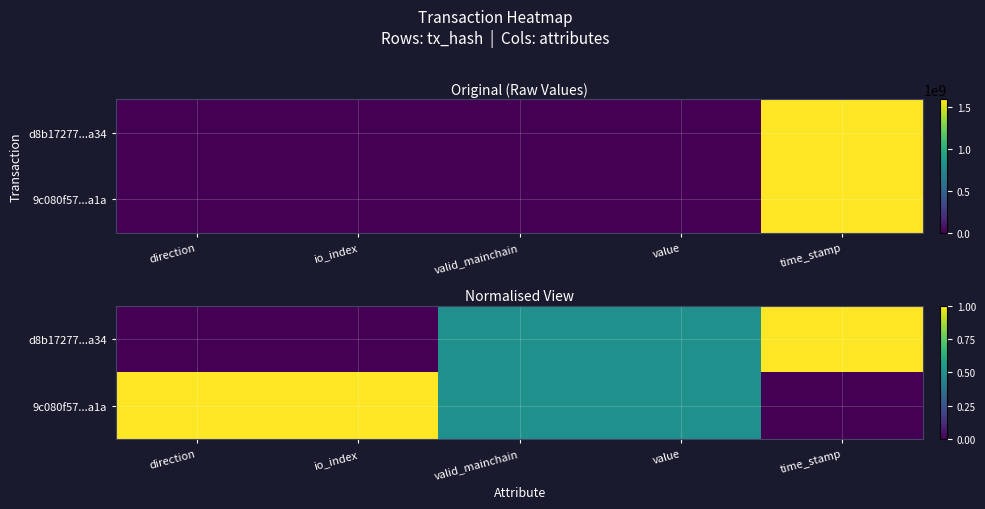

True or false: d8b17277...a34 has a value of 0.6 at time_stamp.

False